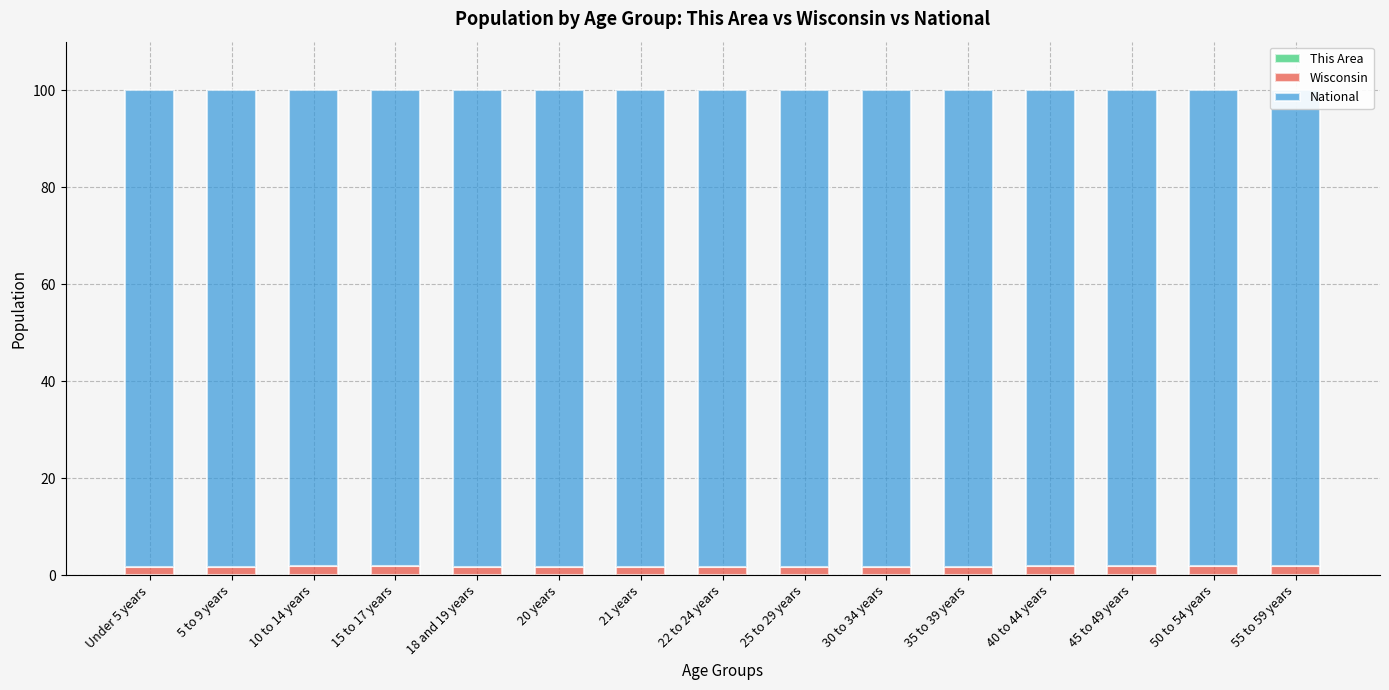

What is the label of the 14th bar from the left?

50 to 54 years